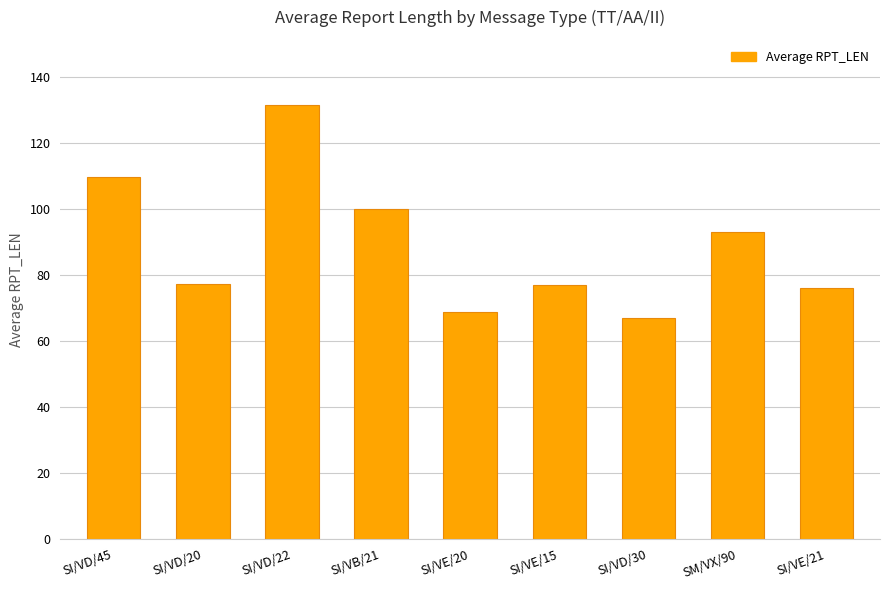

Which has a higher value, SI/VB/21 or SI/VE/21?

SI/VB/21